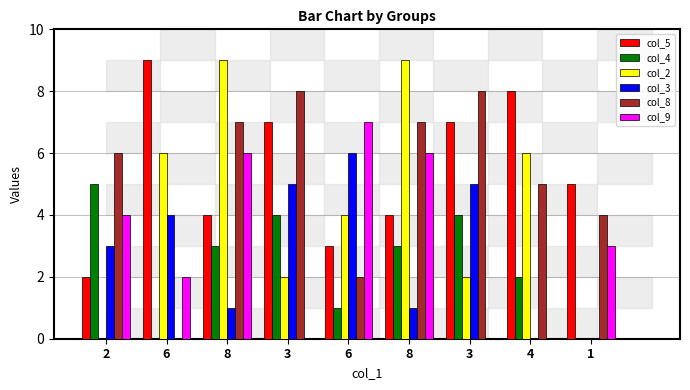

What is the label of the 7th bar from the left?

3